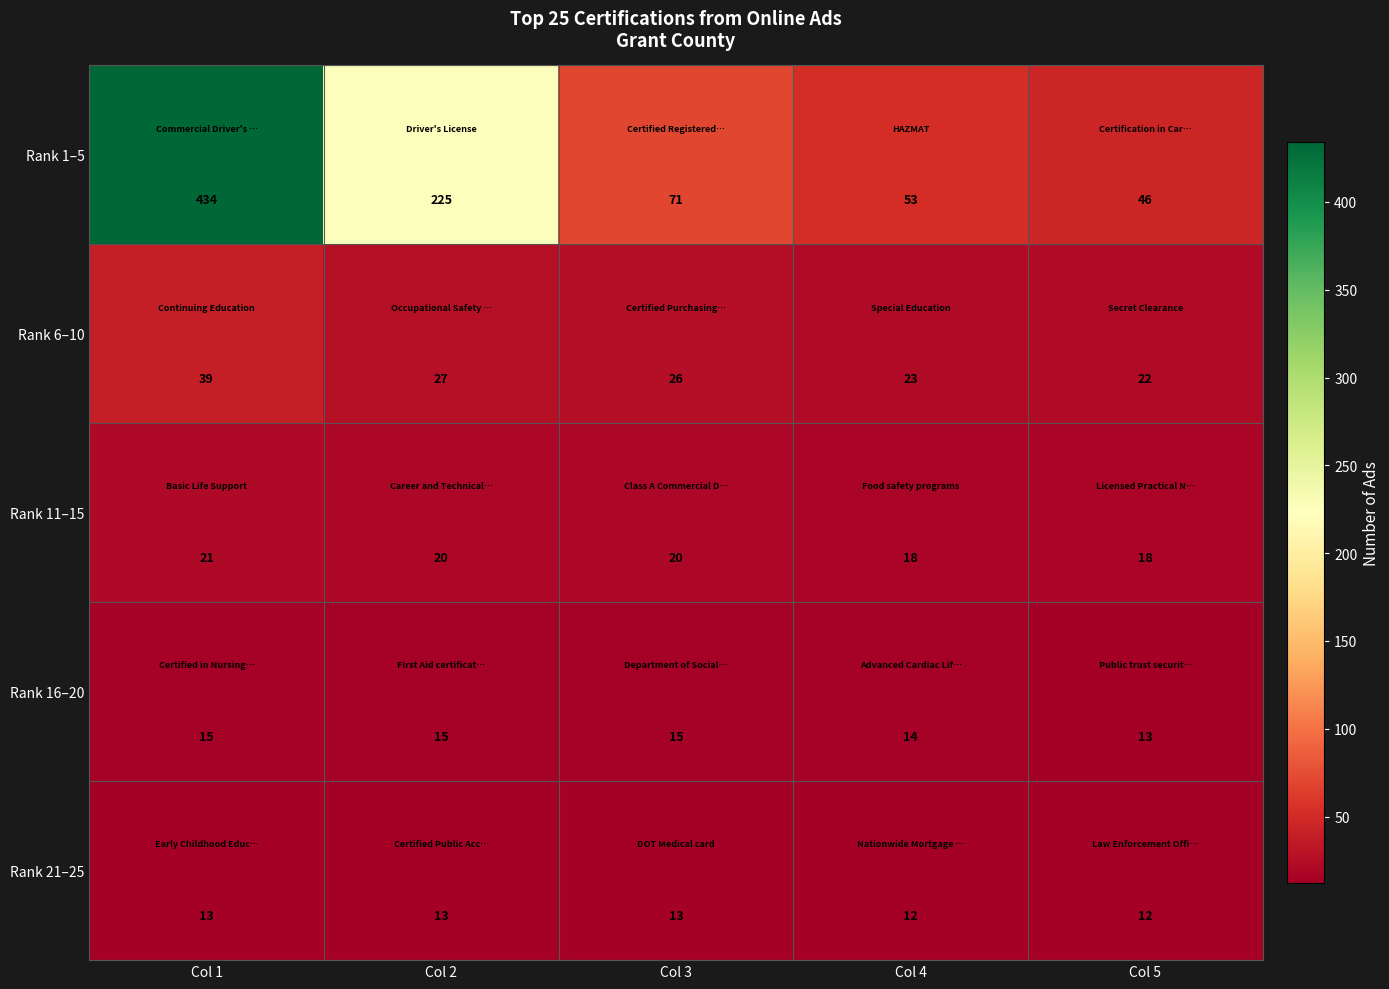

Which series has the largest total across all categories?

Rank 1–5